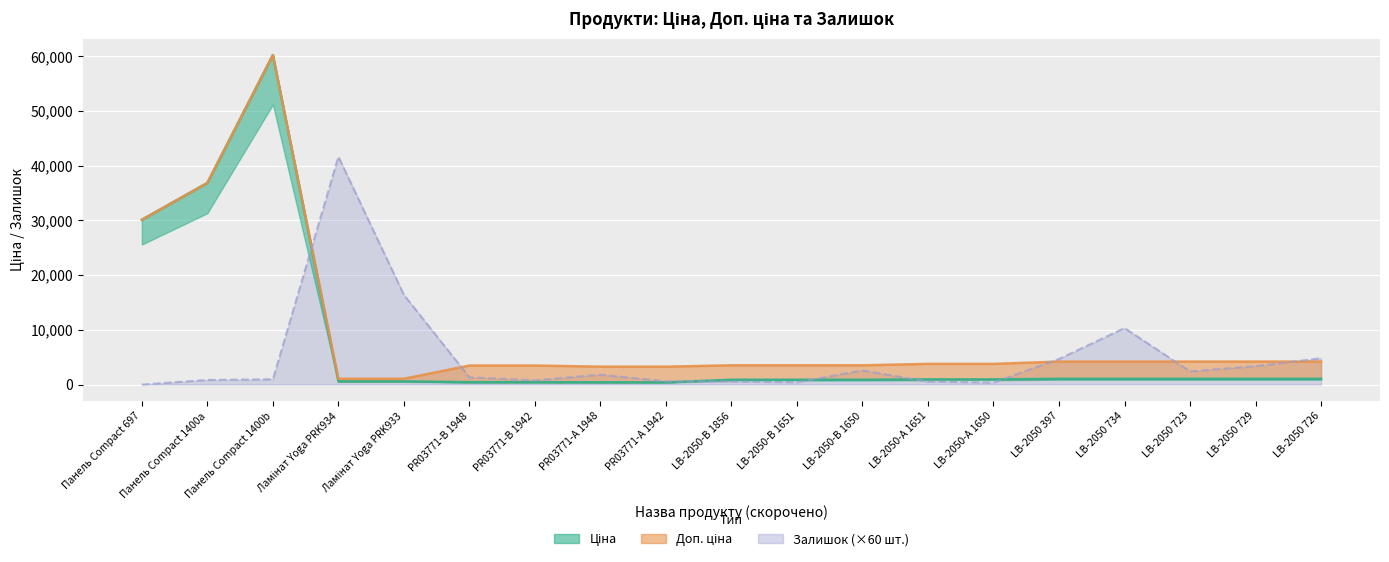

In Доп. ціна, how many points are higher than both neighbors (excluding endpoints)?

1